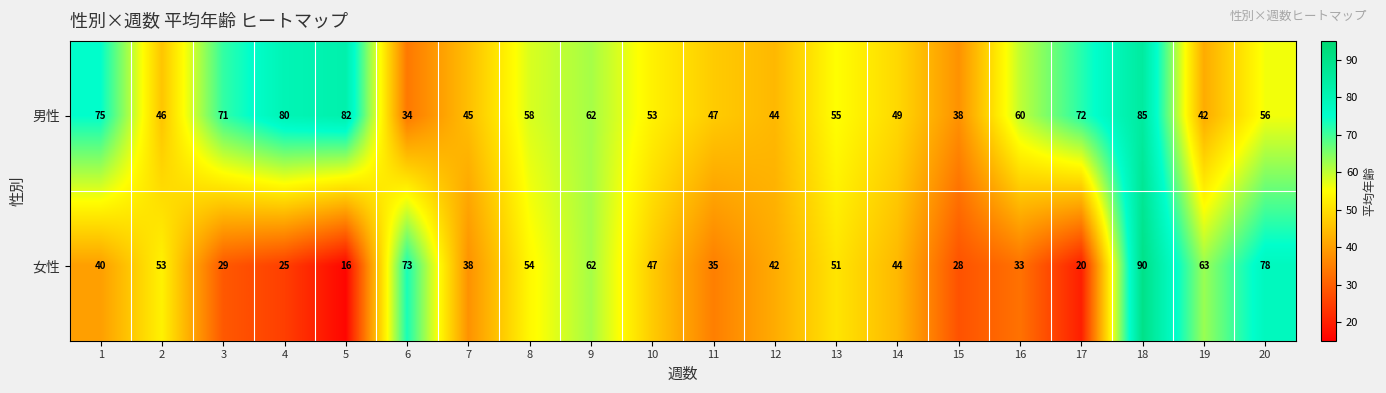

At which label is 男性 closest to 59?

8